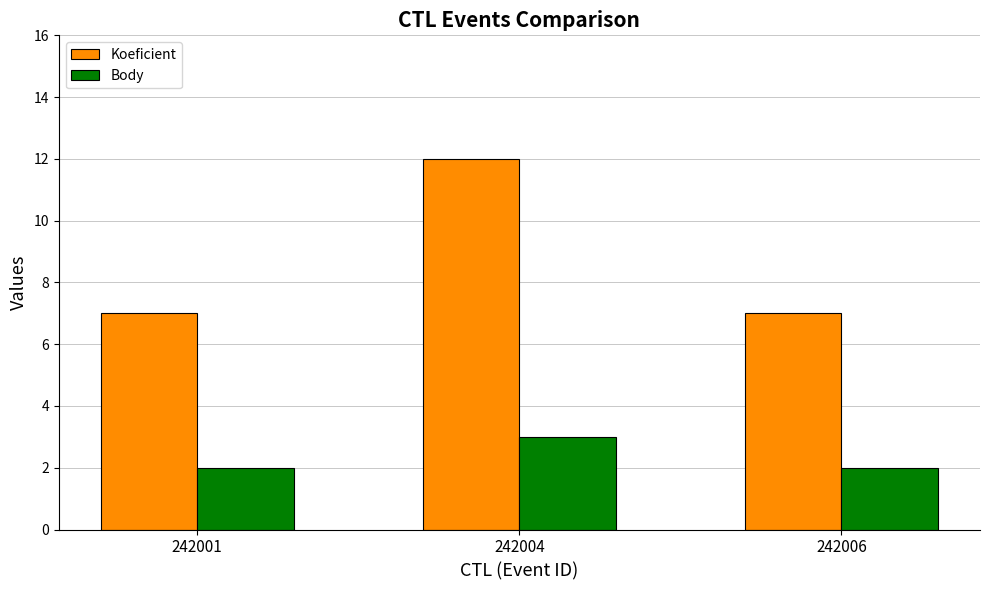

True or false: Koeficient has a value of 3 at 242006.

False